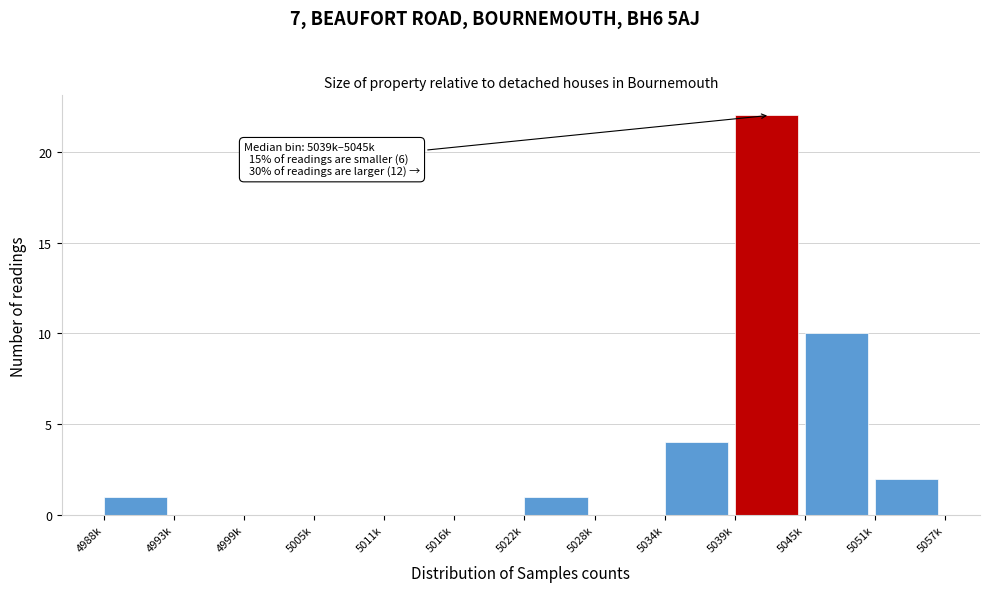

What is the sum of all values?

40